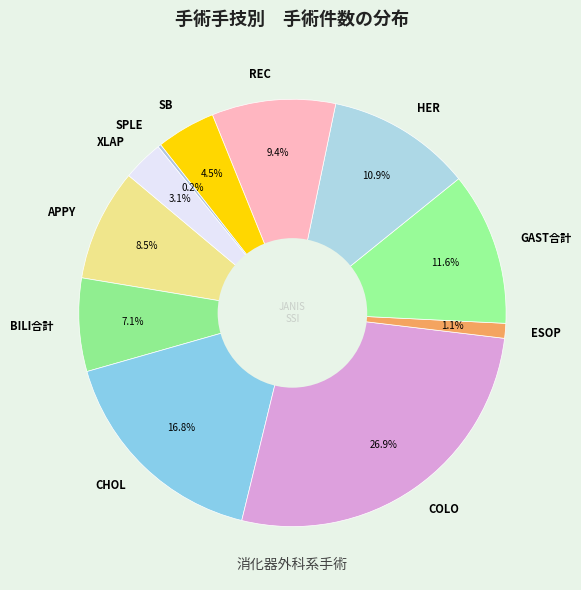

To the nearest percent, what portion does COLO represent?

27%